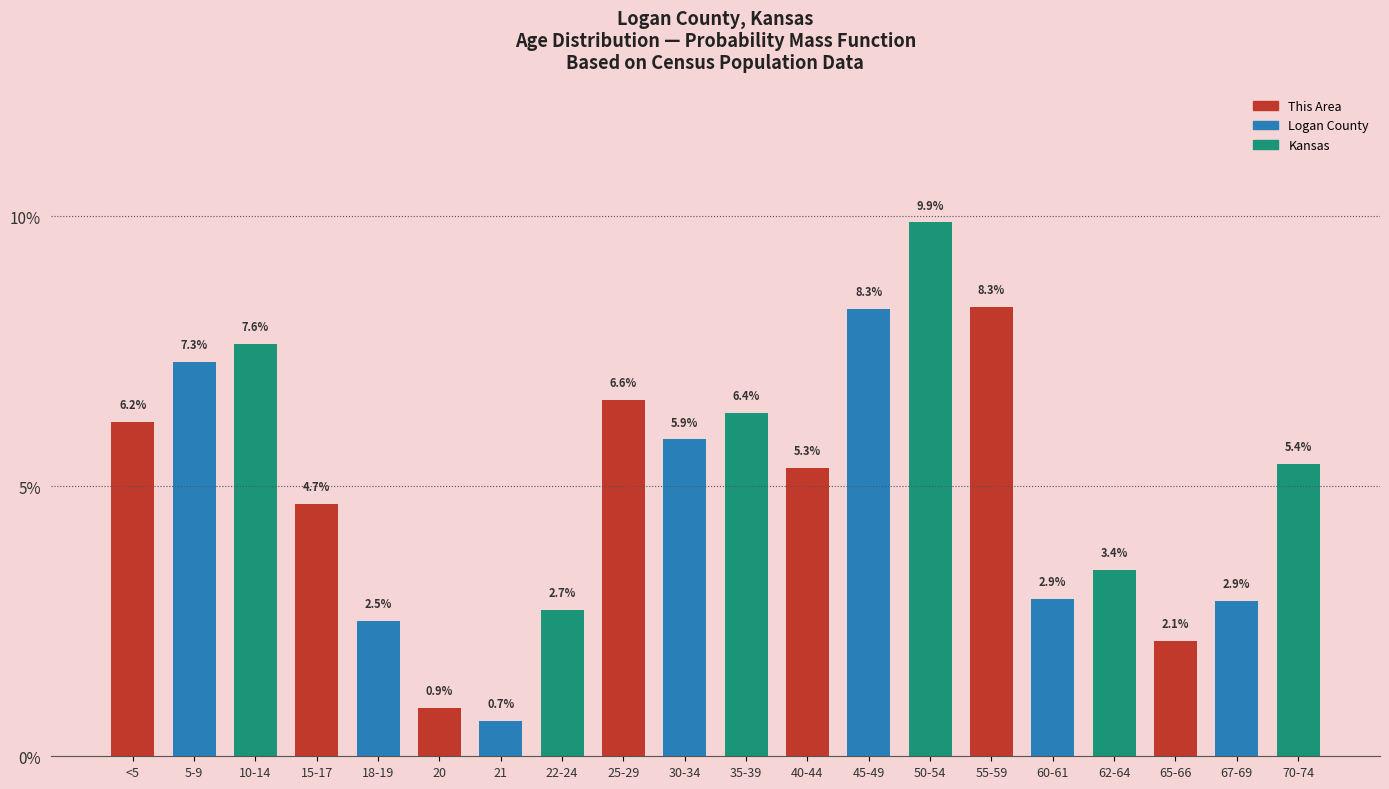

Reading left to right, transcribe all the data shown in this chart.

<5=6.2	5-9=7.3	10-14=7.6	15-17=4.7	18-19=2.5	20=0.9	21=0.7	22-24=2.7	25-29=6.6	30-34=5.9	35-39=6.4	40-44=5.3	45-49=8.3	50-54=9.9	55-59=8.3	60-61=2.9	62-64=3.4	65-66=2.1	67-69=2.9	70-74=5.4